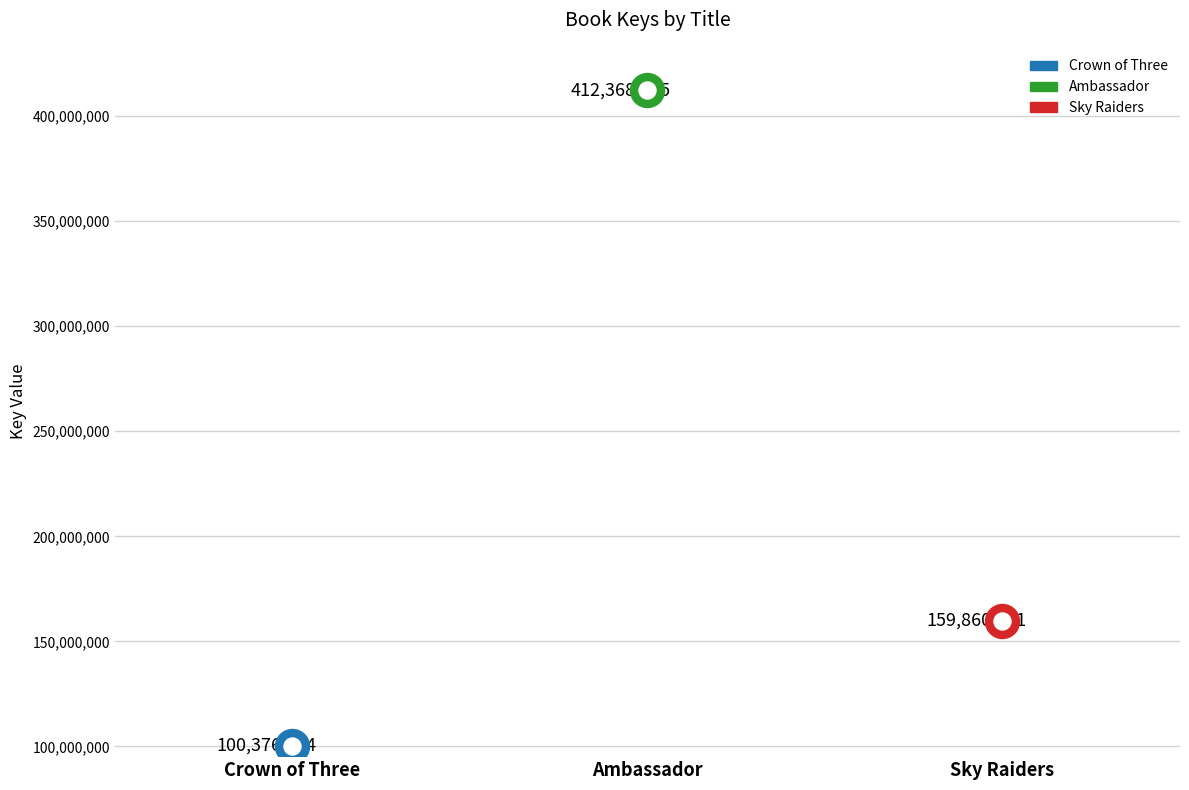

What is the change in value from Crown of Three to Sky Raiders?

+59483237